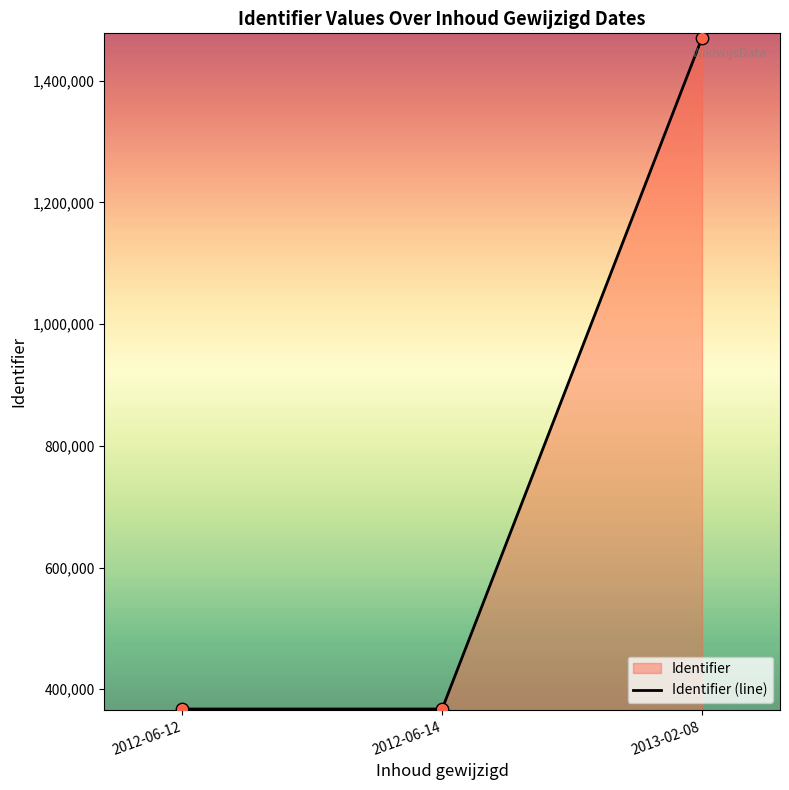

What is the ratio of the value at 2012-06-14 to the value at 2013-02-08?

0.2